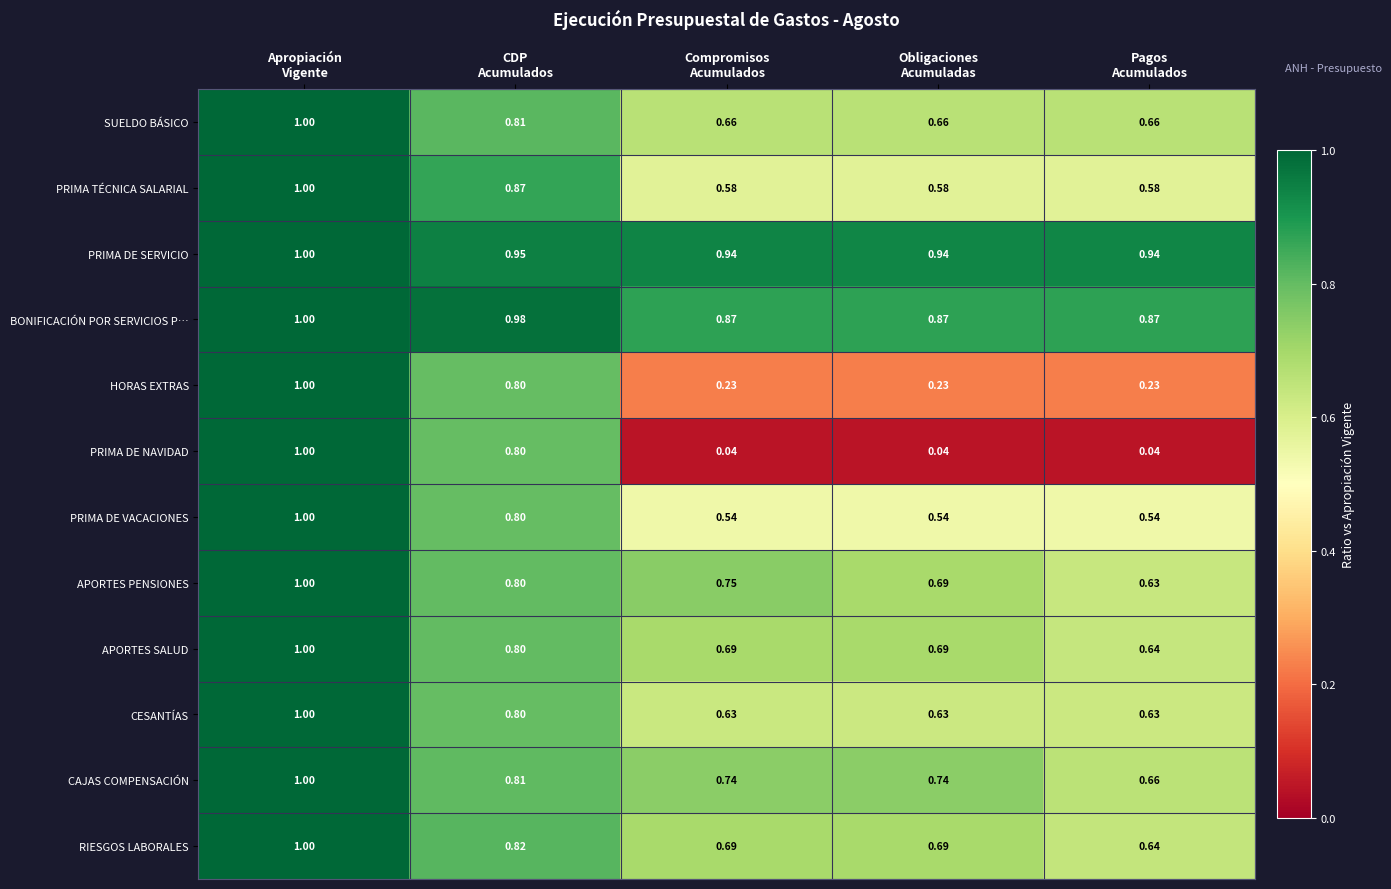

Which series has the largest total across all categories?

PRIMA DE SERVICIO